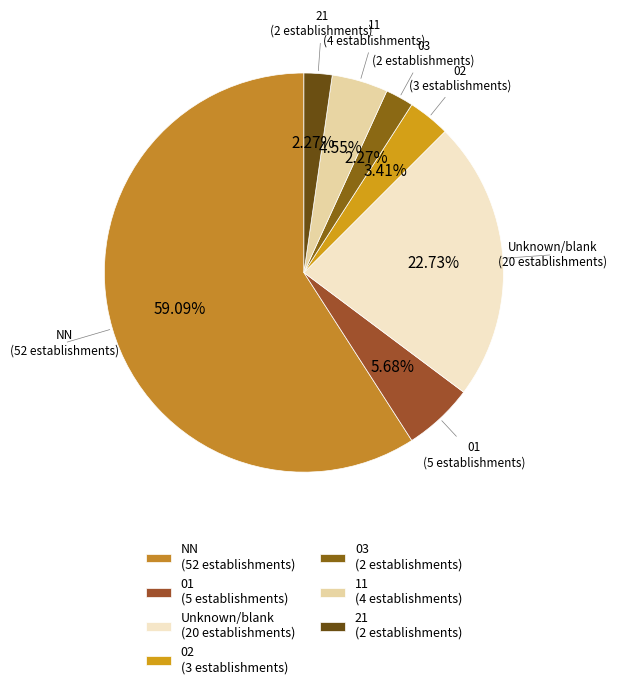

Approximately how many times larger is the value at 21 compared to 03?

1.0